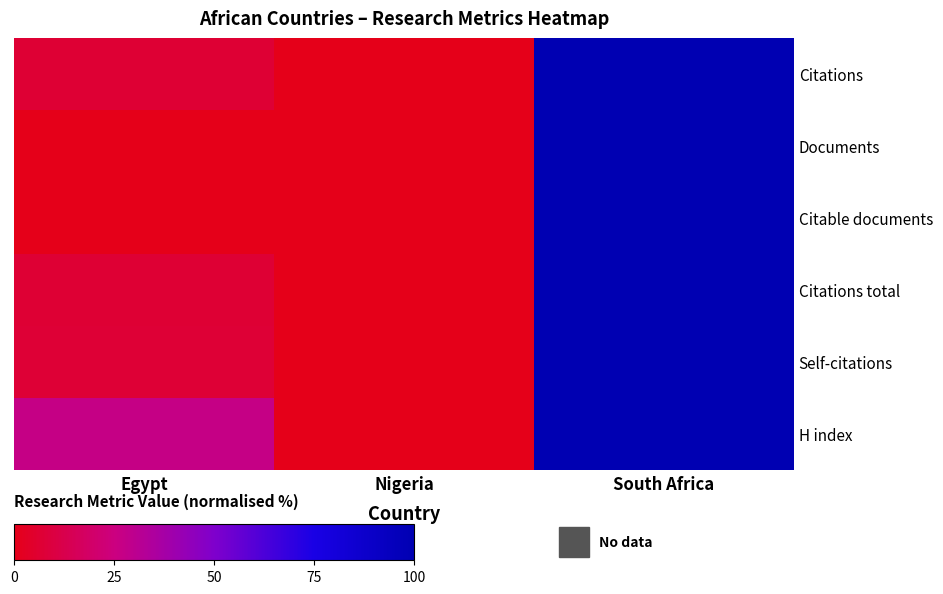

Reading left to right, extract all data points from this chart.

Citations: Egypt=6.7	Nigeria=0.0	South Africa=100.0
Documents: Egypt=0.0	Nigeria=0.0	South Africa=100.0
Citable documents: Egypt=0.0	Nigeria=0.0	South Africa=100.0
Citations total: Egypt=6.7	Nigeria=0.0	South Africa=100.0
Self-citations: Egypt=7.1	Nigeria=0.0	South Africa=100.0
H index: Egypt=27.3	Nigeria=0.0	South Africa=100.0